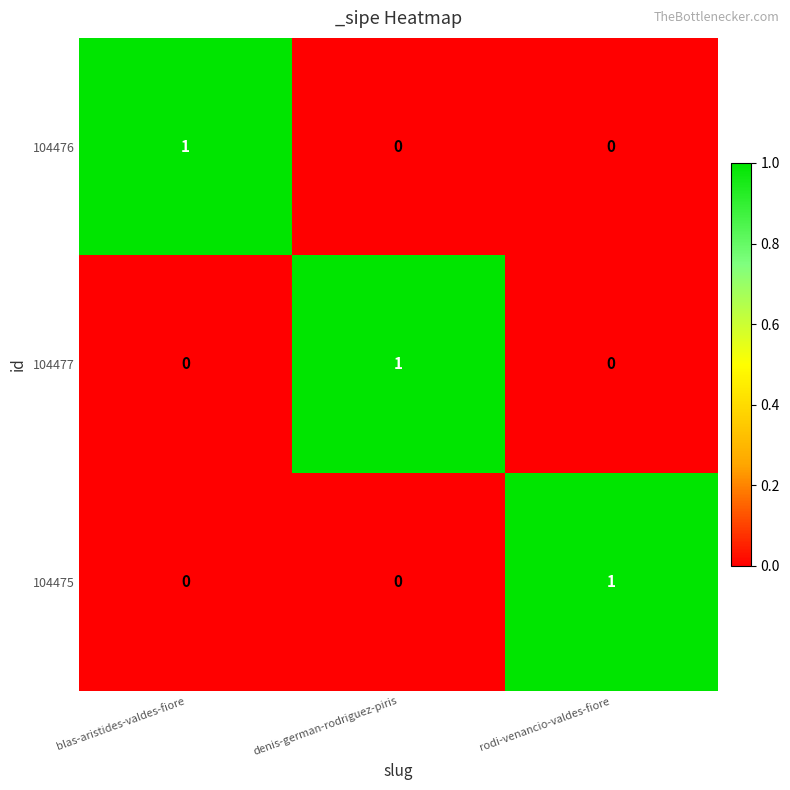

What is the spread (max minus min) of values at denis-german-rodriguez-piris?

1